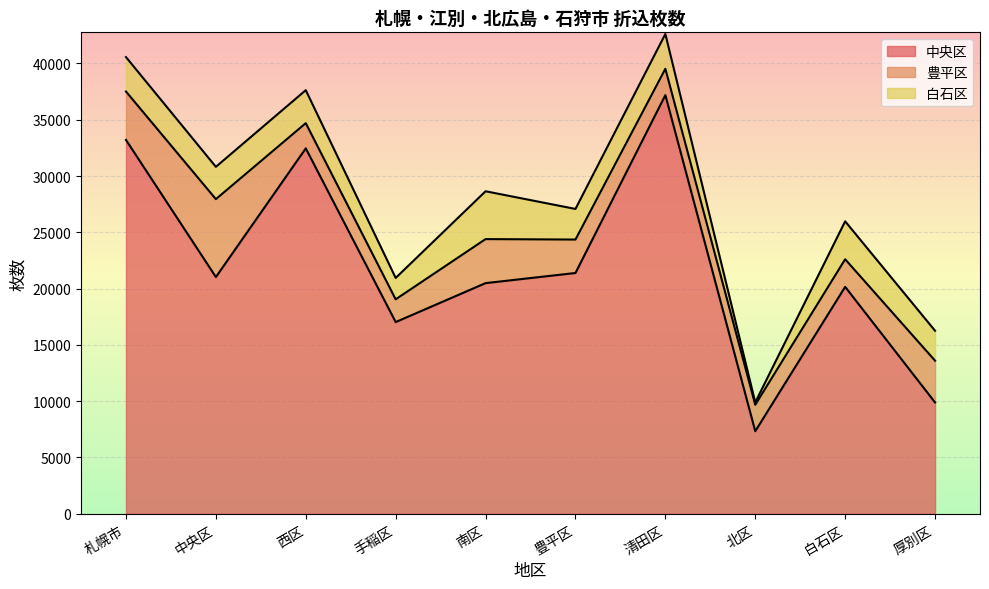

What is the smallest value displayed?

210